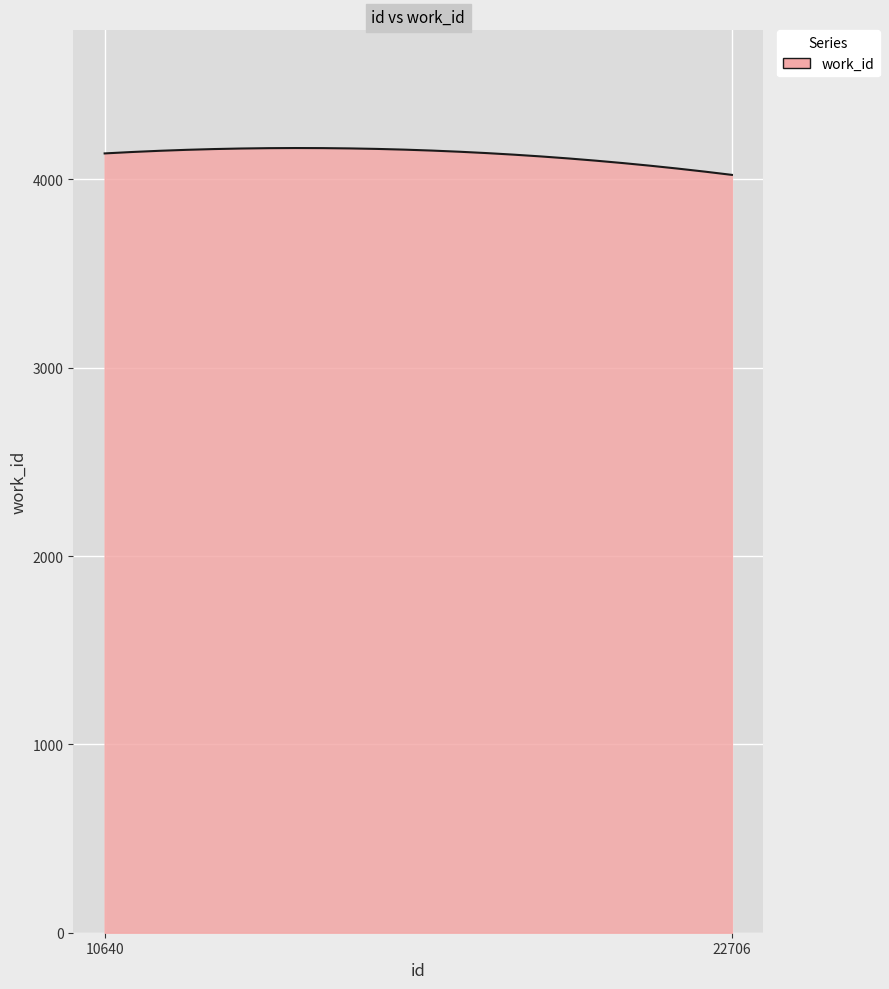

What is the maximum value shown in the chart?

4166.6